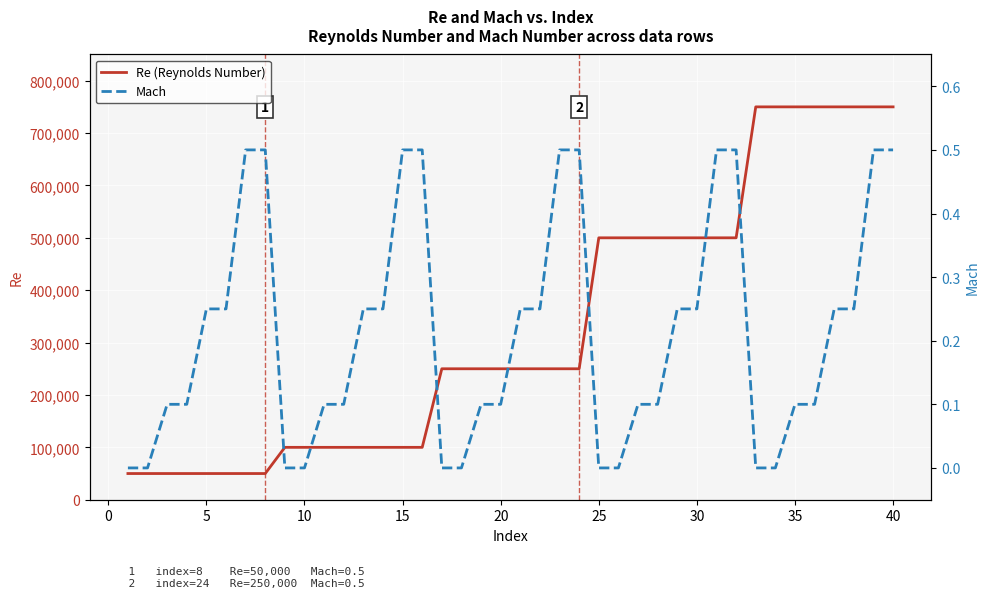

What is the minimum value for Re (Reynolds Number)?

50000